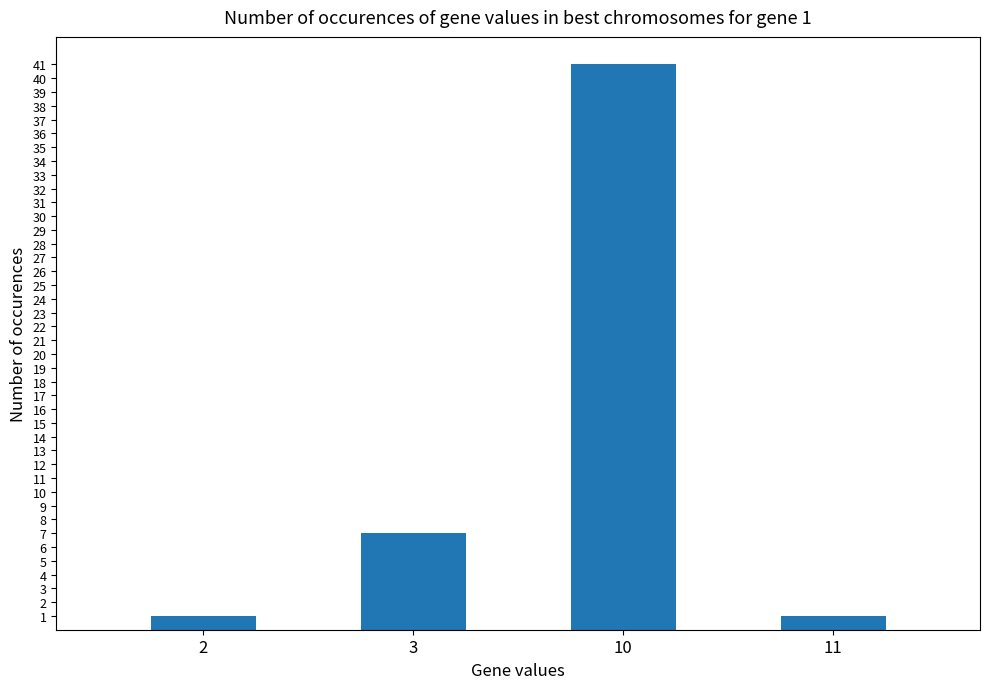

At which category does the chart reach its peak across all series?

10